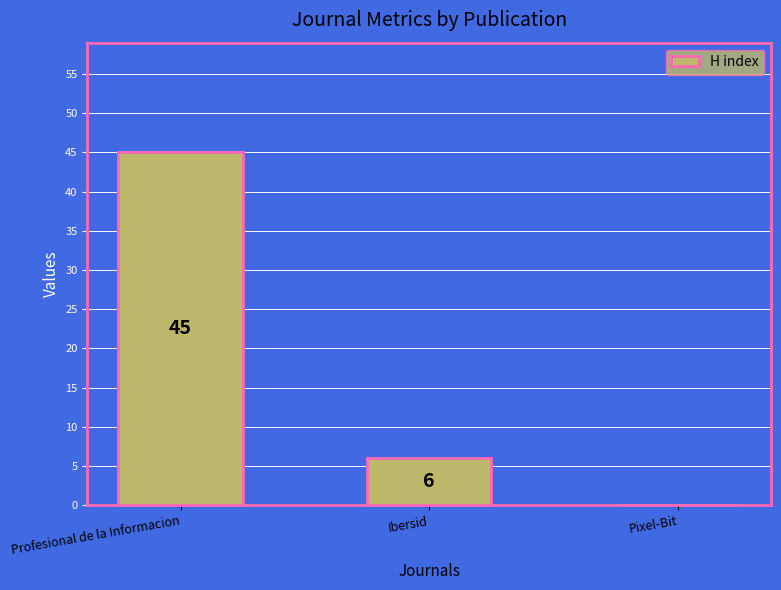

What is the ratio of the value at Profesional de la Informacion to the value at Ibersid?

7.5